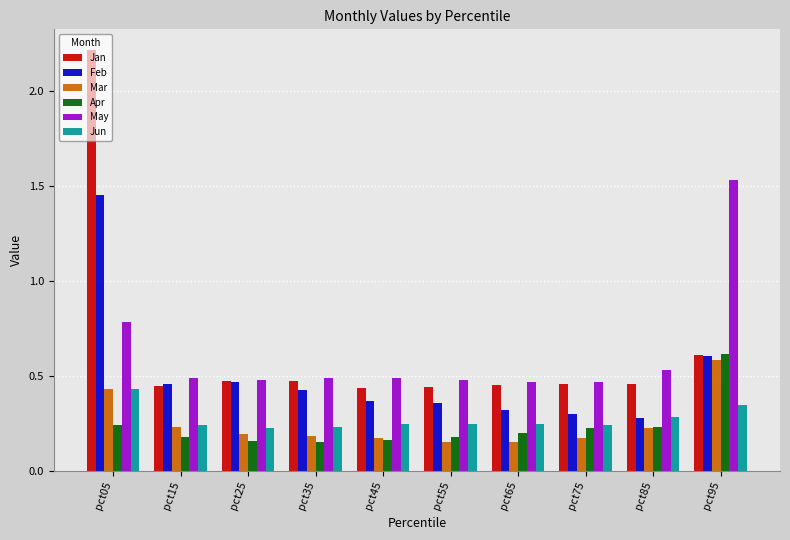

How many bars are there in each group?

6